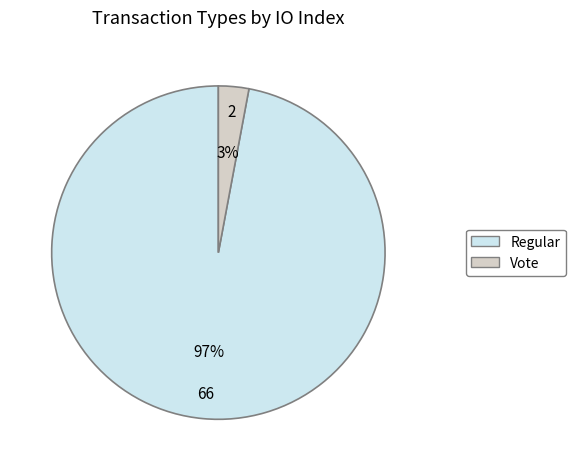

What is the largest slice in the pie chart?

Regular